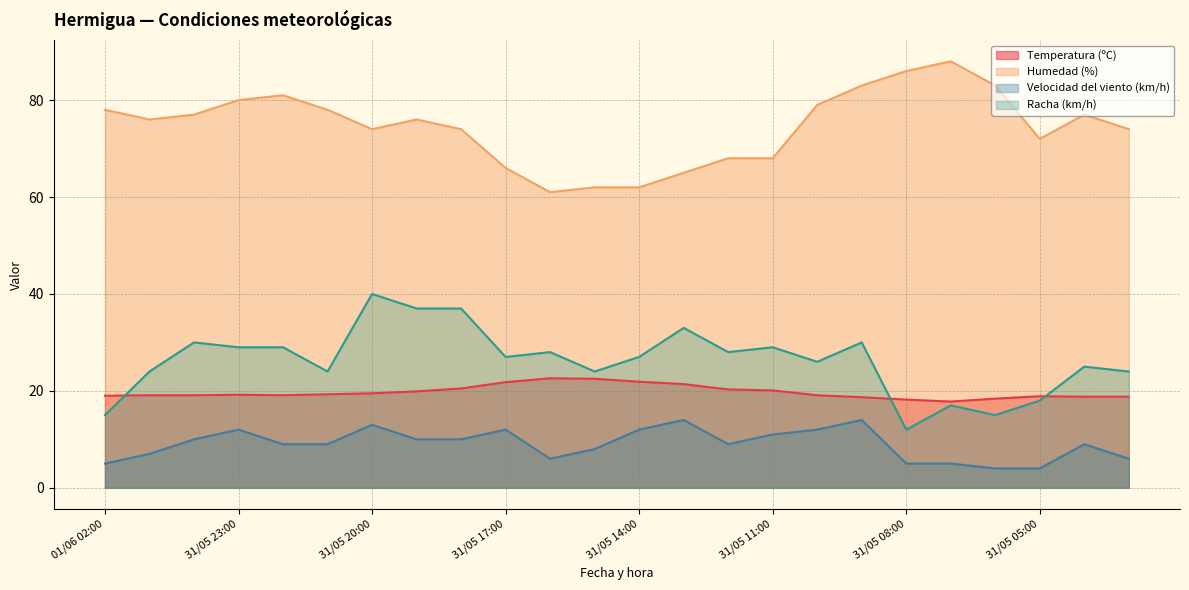

Reading left to right, list all the values displayed in this chart.

Temperatura (ºC): 01/06 02:00=19.0	01/06 01:00=19.1	01/06 00:00=19.1	31/05 23:00=19.2	31/05 22:00=19.1	31/05 21:00=19.3	31/05 20:00=19.5	31/05 19:00=19.9	31/05 18:00=20.5	31/05 17:00=21.8	31/05 16:00=22.6	31/05 15:00=22.5	31/05 14:00=21.9	31/05 13:00=21.4	31/05 12:00=20.3	31/05 11:00=20.1	31/05 10:00=19.1	31/05 09:00=18.7	31/05 08:00=18.2	31/05 07:00=17.8	31/05 06:00=18.4	31/05 05:00=18.9	31/05 04:00=18.8	31/05 03:00=18.8
Humedad (%): 01/06 02:00=78.0	01/06 01:00=76.0	01/06 00:00=77.0	31/05 23:00=80.0	31/05 22:00=81.0	31/05 21:00=78.0	31/05 20:00=74.0	31/05 19:00=76.0	31/05 18:00=74.0	31/05 17:00=66.0	31/05 16:00=61.0	31/05 15:00=62.0	31/05 14:00=62.0	31/05 13:00=65.0	31/05 12:00=68.0	31/05 11:00=68.0	31/05 10:00=79.0	31/05 09:00=83.0	31/05 08:00=86.0	31/05 07:00=88.0	31/05 06:00=83.0	31/05 05:00=72.0	31/05 04:00=77.0	31/05 03:00=74.0
Velocidad del viento (km/h): 01/06 02:00=5.0	01/06 01:00=7.0	01/06 00:00=10.0	31/05 23:00=12.0	31/05 22:00=9.0	31/05 21:00=9.0	31/05 20:00=13.0	31/05 19:00=10.0	31/05 18:00=10.0	31/05 17:00=12.0	31/05 16:00=6.0	31/05 15:00=8.0	31/05 14:00=12.0	31/05 13:00=14.0	31/05 12:00=9.0	31/05 11:00=11.0	31/05 10:00=12.0	31/05 09:00=14.0	31/05 08:00=5.0	31/05 07:00=5.0	31/05 06:00=4.0	31/05 05:00=4.0	31/05 04:00=9.0	31/05 03:00=6.0
Racha (km/h): 01/06 02:00=15.0	01/06 01:00=24.0	01/06 00:00=30.0	31/05 23:00=29.0	31/05 22:00=29.0	31/05 21:00=24.0	31/05 20:00=40.0	31/05 19:00=37.0	31/05 18:00=37.0	31/05 17:00=27.0	31/05 16:00=28.0	31/05 15:00=24.0	31/05 14:00=27.0	31/05 13:00=33.0	31/05 12:00=28.0	31/05 11:00=29.0	31/05 10:00=26.0	31/05 09:00=30.0	31/05 08:00=12.0	31/05 07:00=17.0	31/05 06:00=15.0	31/05 05:00=18.0	31/05 04:00=25.0	31/05 03:00=24.0